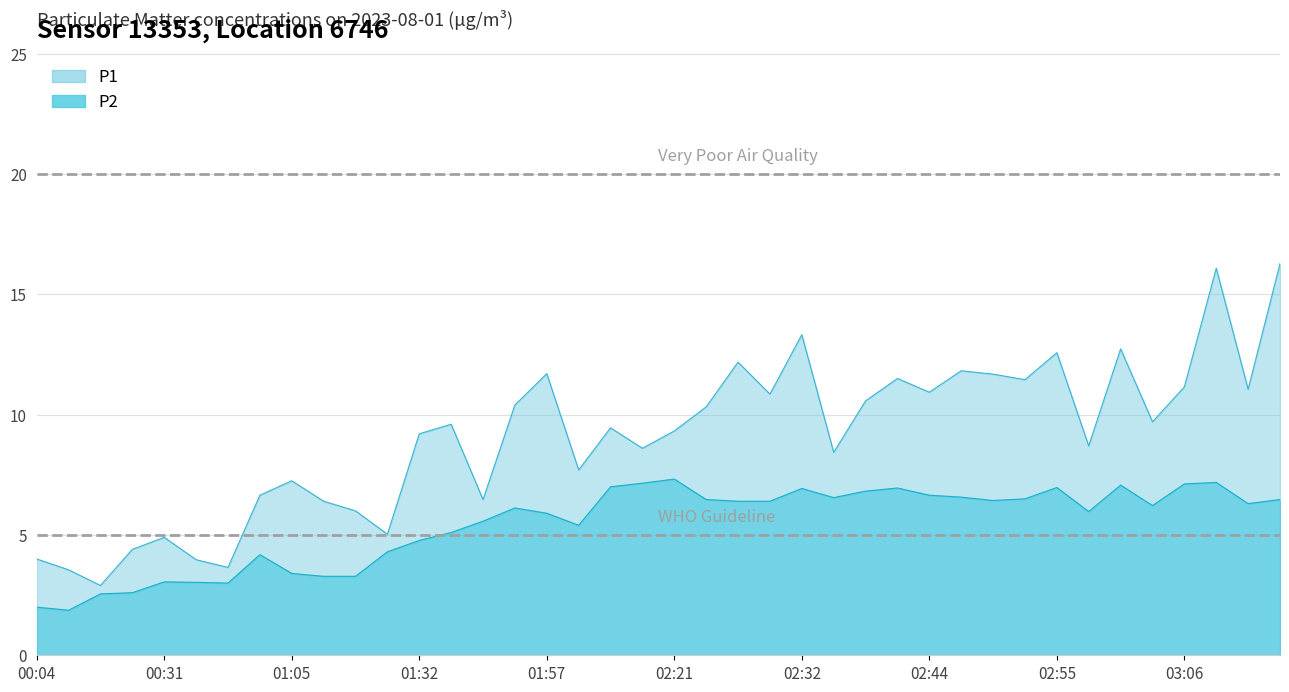

Reading right to left, transcribe all the data shown in this chart.

P1: 16.3	11.1	16.1	11.2	9.7	12.7	8.7	12.6	11.4	11.7	11.8	10.9	11.5	10.6	8.4	13.3	10.8	12.2	10.3	9.3	8.6	9.4	7.7	11.7	10.4	6.5	9.6	9.2	5.0	6.0	6.4	7.2	6.7	3.6	4.0	4.9	4.4	2.9	3.5	4.0
P2: 6.5	6.3	7.2	7.1	6.2	7.1	6.0	7.0	6.5	6.4	6.6	6.7	7.0	6.8	6.5	6.9	6.4	6.4	6.5	7.3	7.2	7.0	5.4	5.9	6.1	5.6	5.1	4.8	4.3	3.3	3.3	3.4	4.2	3.0	3.0	3.0	2.6	2.5	1.9	2.0